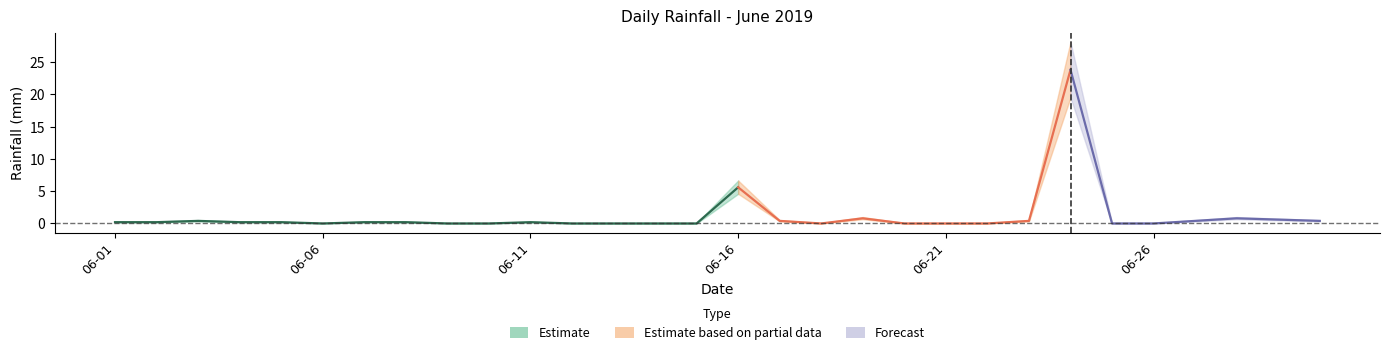

What is the change in value from 2019-06-10 to 2019-06-19?

+0.8